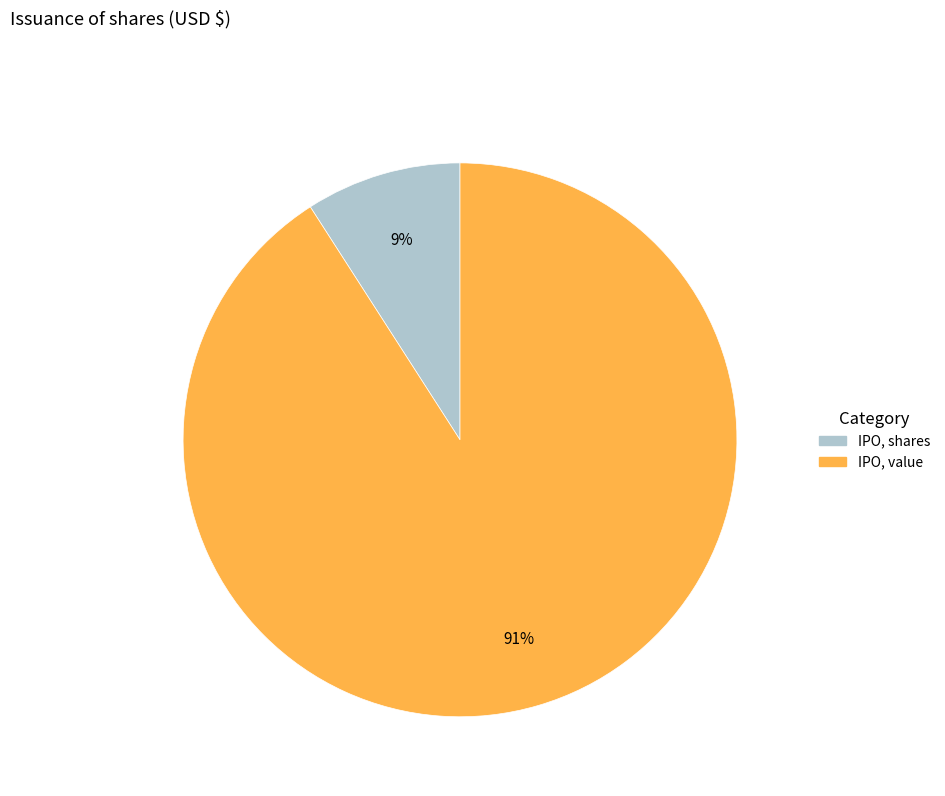

Between IPO, shares and IPO, value, which is larger?

IPO, value